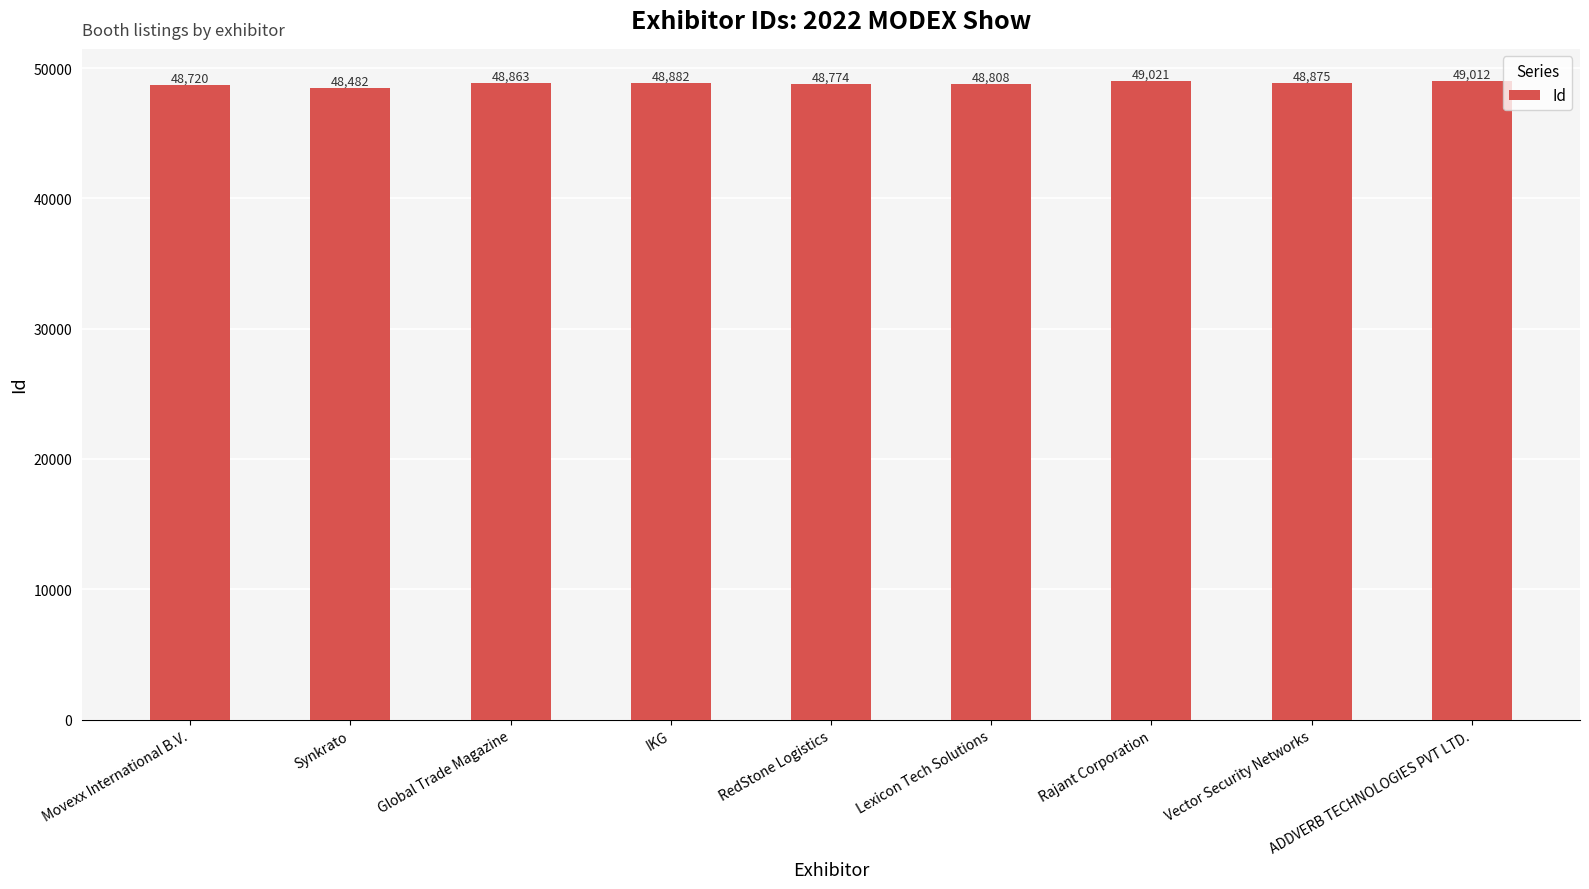

What is the label of the 9th bar from the right?

Movexx International B.V.